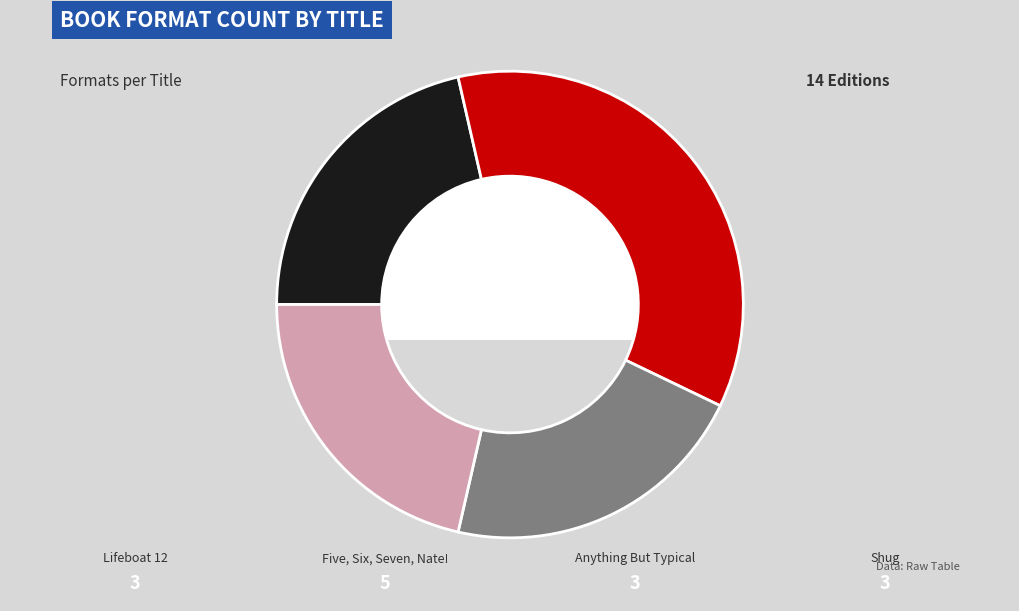

How many segments does this pie chart have?

4